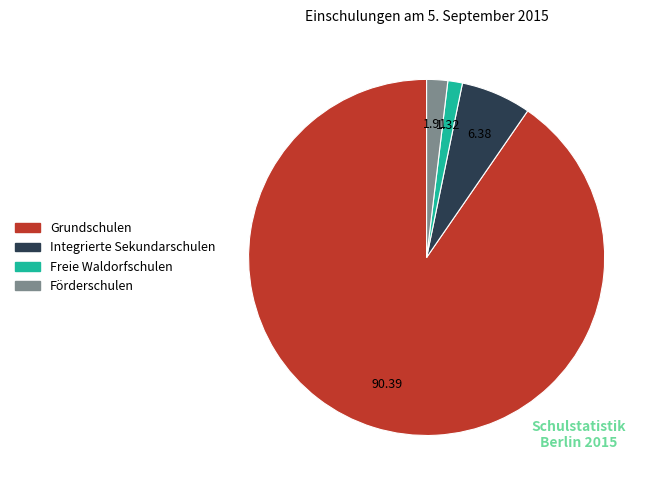

Which slice is the smallest?

Freie Waldorfschulen